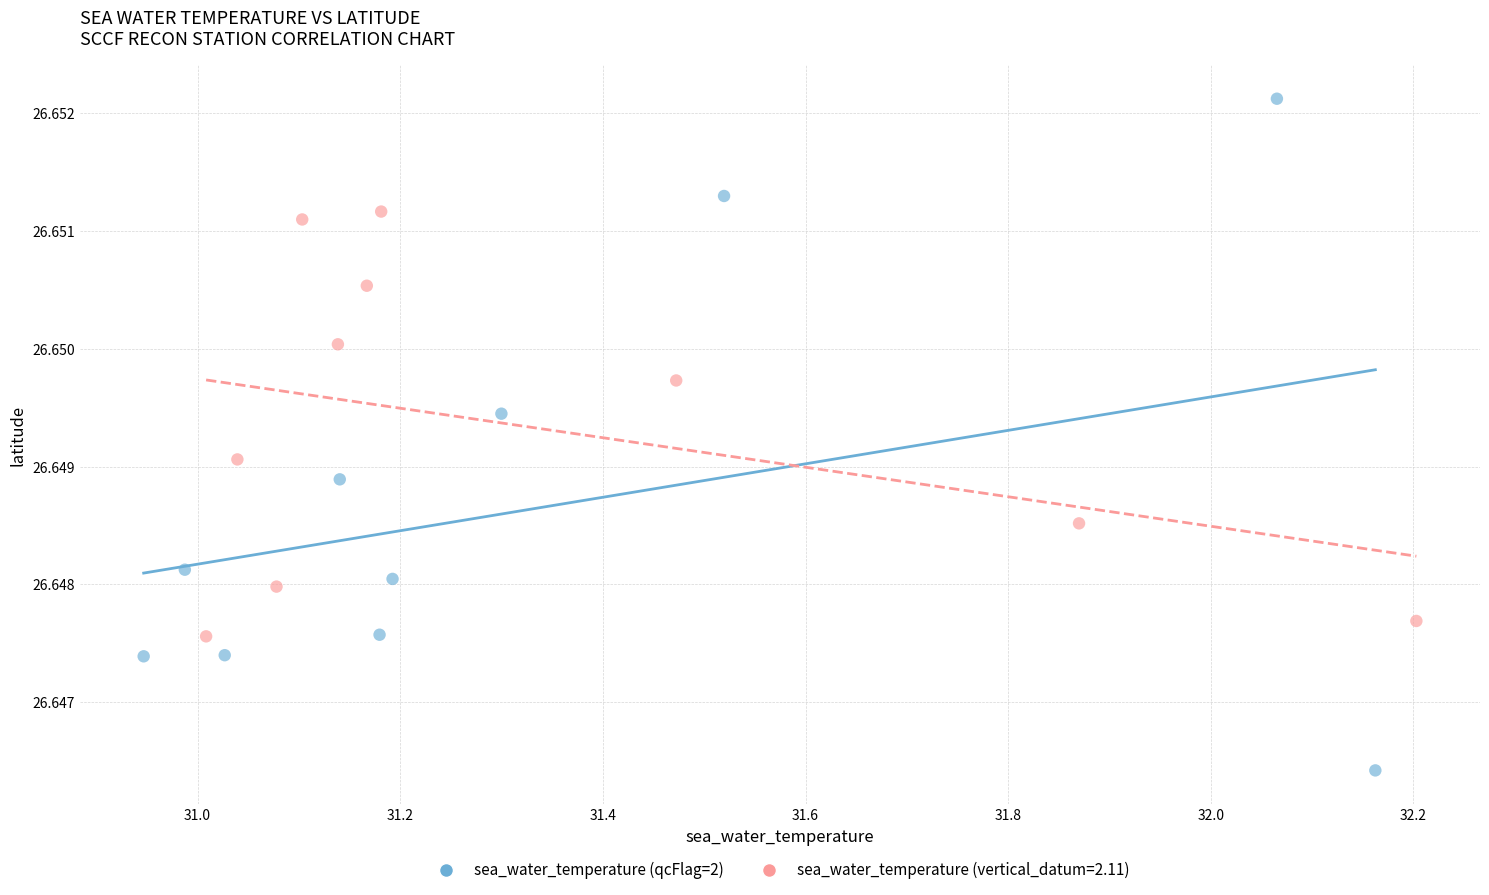

Which series has the widest spread of Y values?

sea_water_temperature (qcFlag=2)